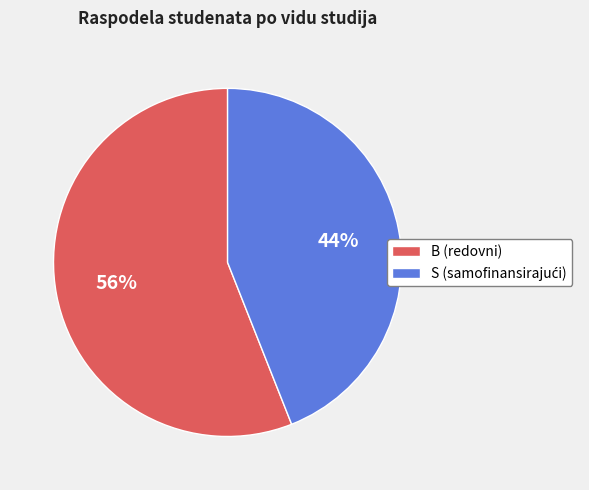

True or false: S accounts for 32% of the total.

False